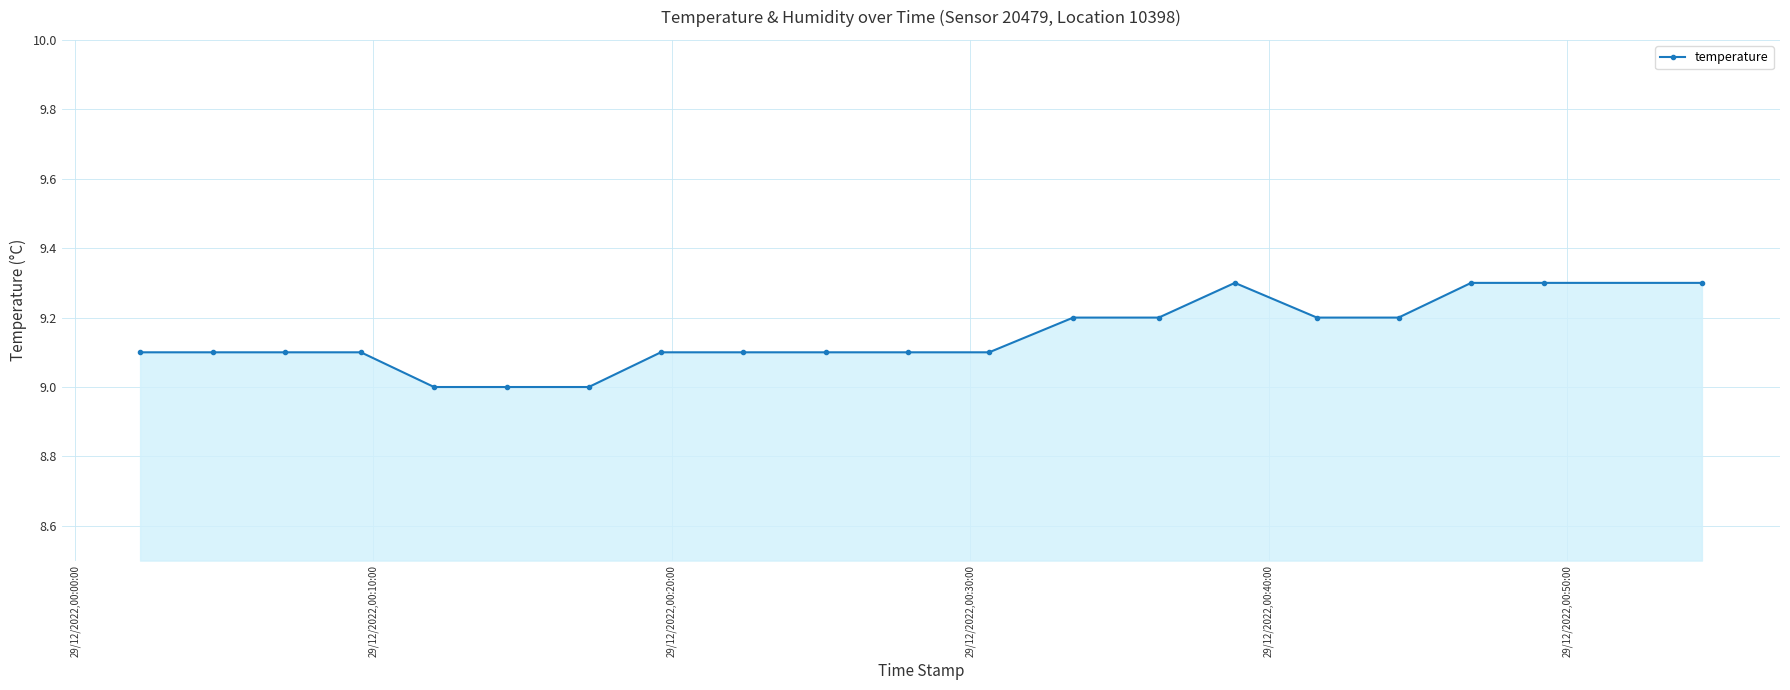

What is the minimum value shown in the chart?

9.0